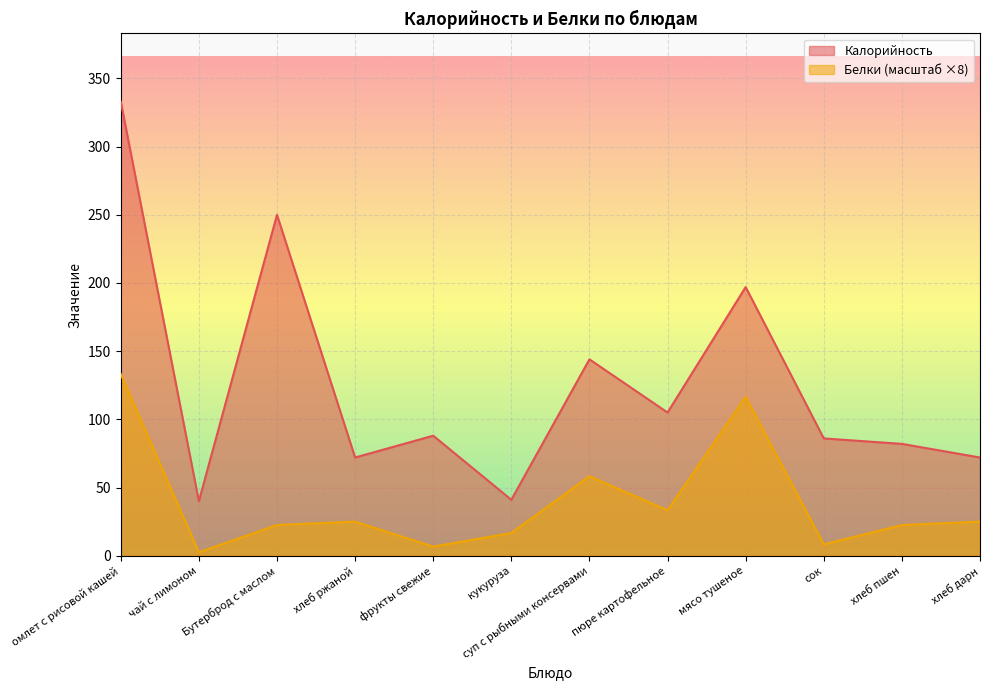

True or false: Калорийность and Белки intersect in this chart.

False